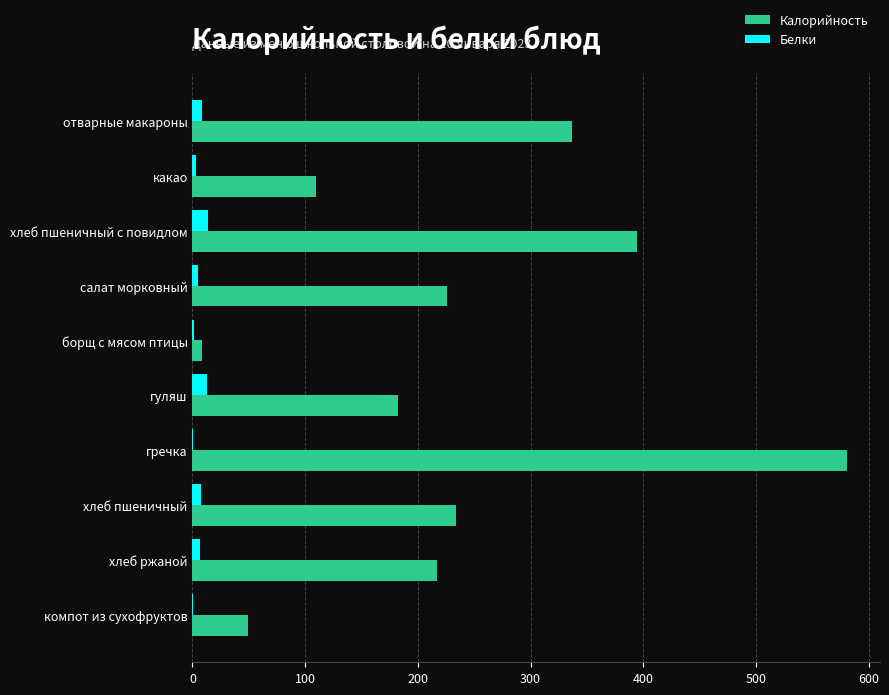

At which category is the sum across all series the highest?

гречка